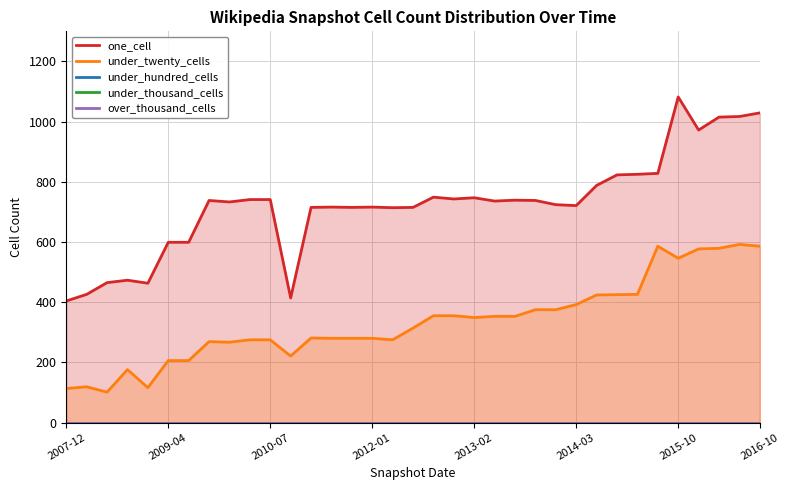

What is the maximum value for under_twenty_cells?

592